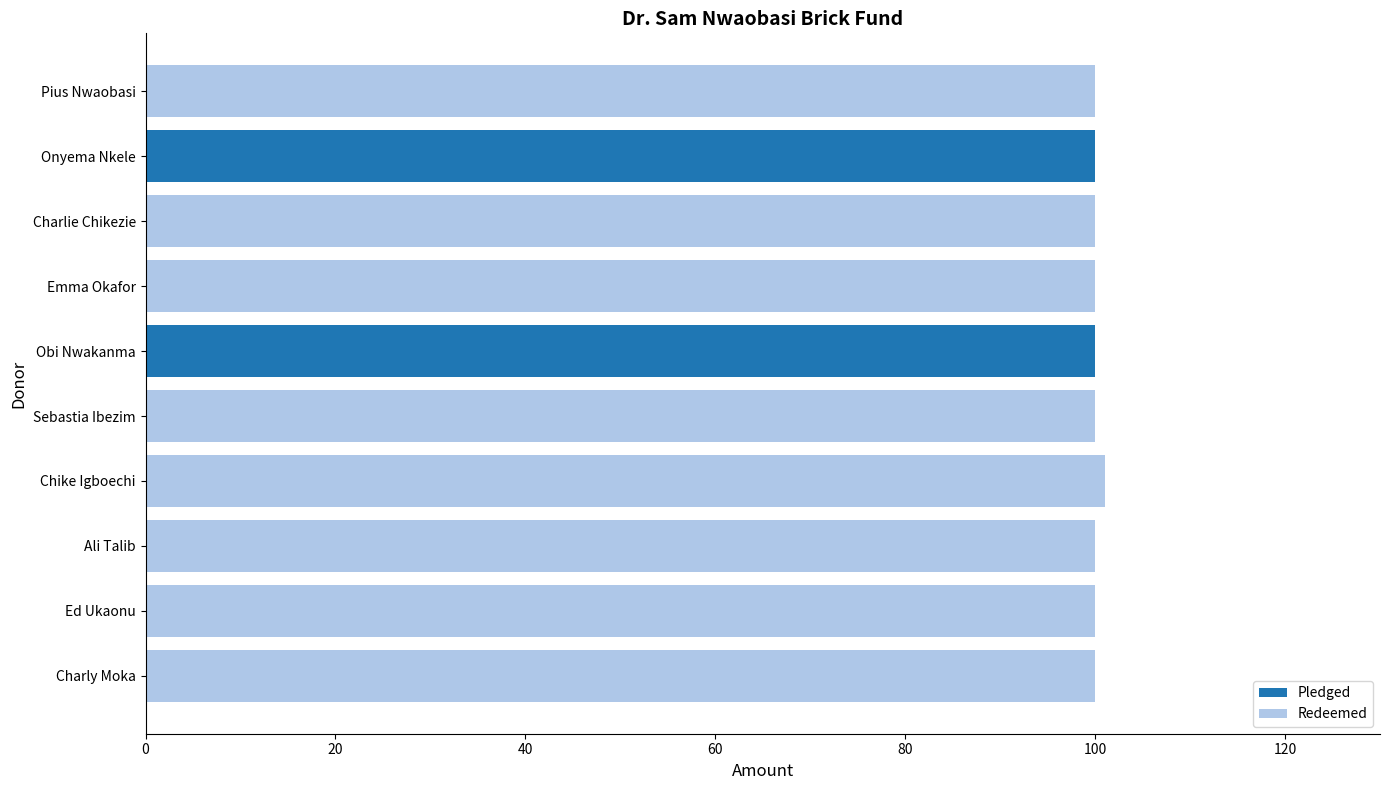

Which series has the widest spread of values?

Redeemed